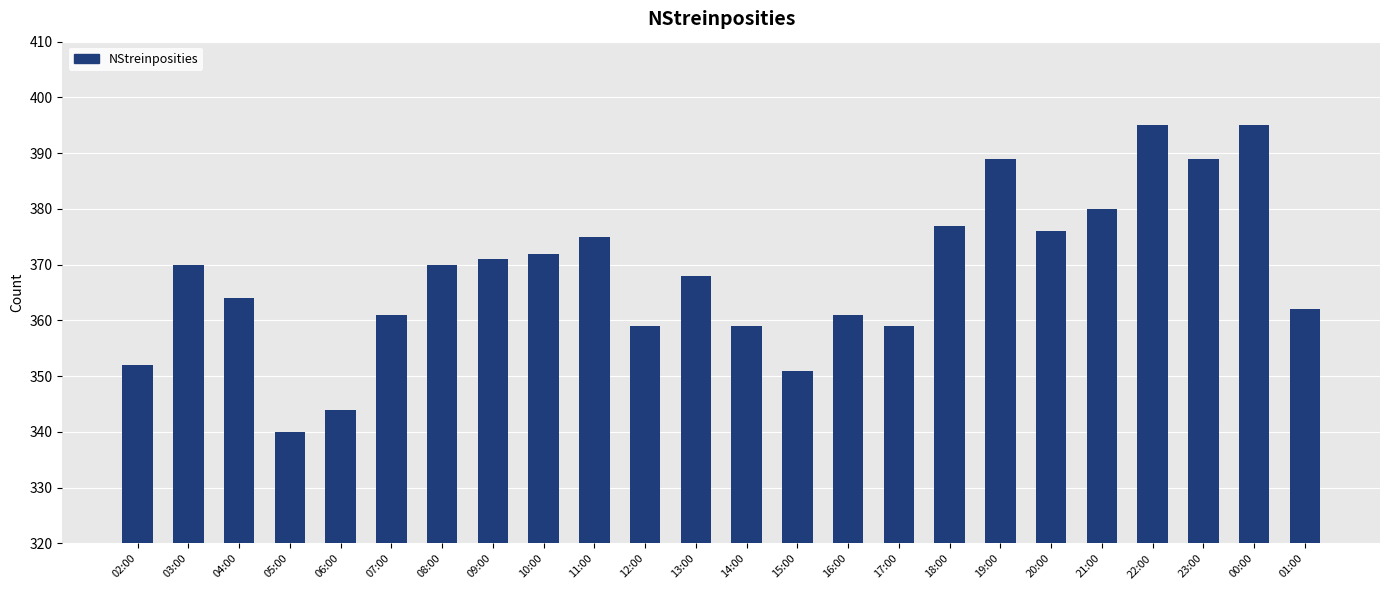

True or false: the data shows 389 at 23:00.

True